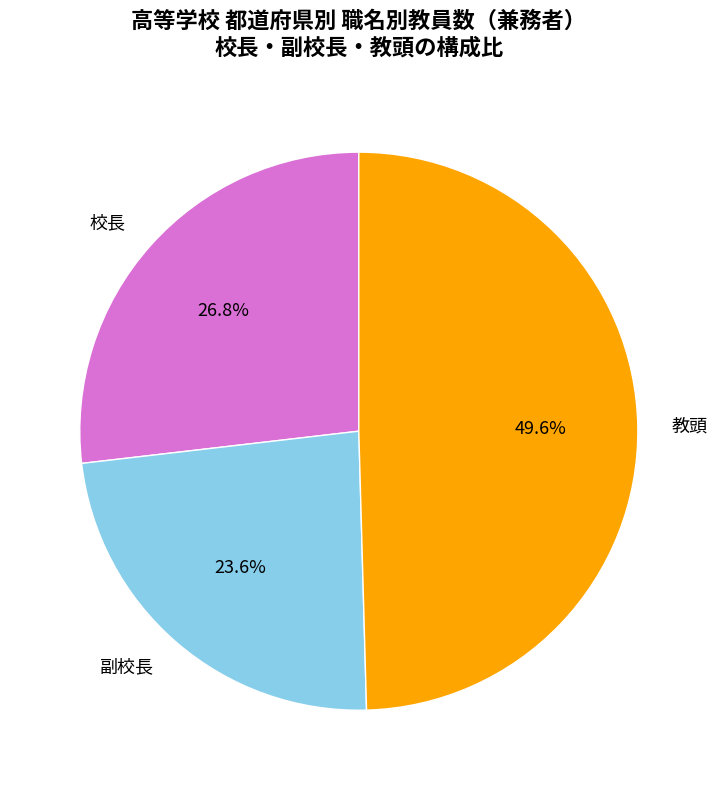

Which category has the smallest portion of the pie?

副校長